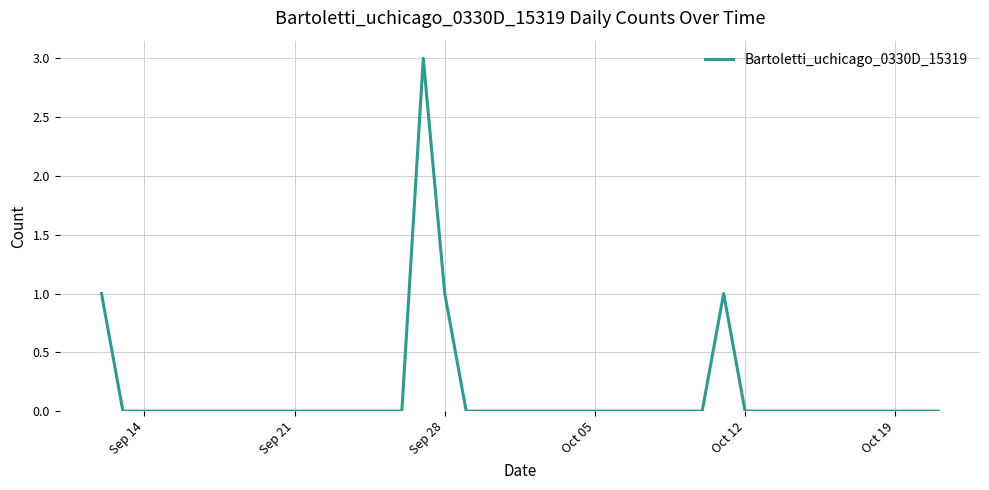

What is the maximum value shown in the chart?

3